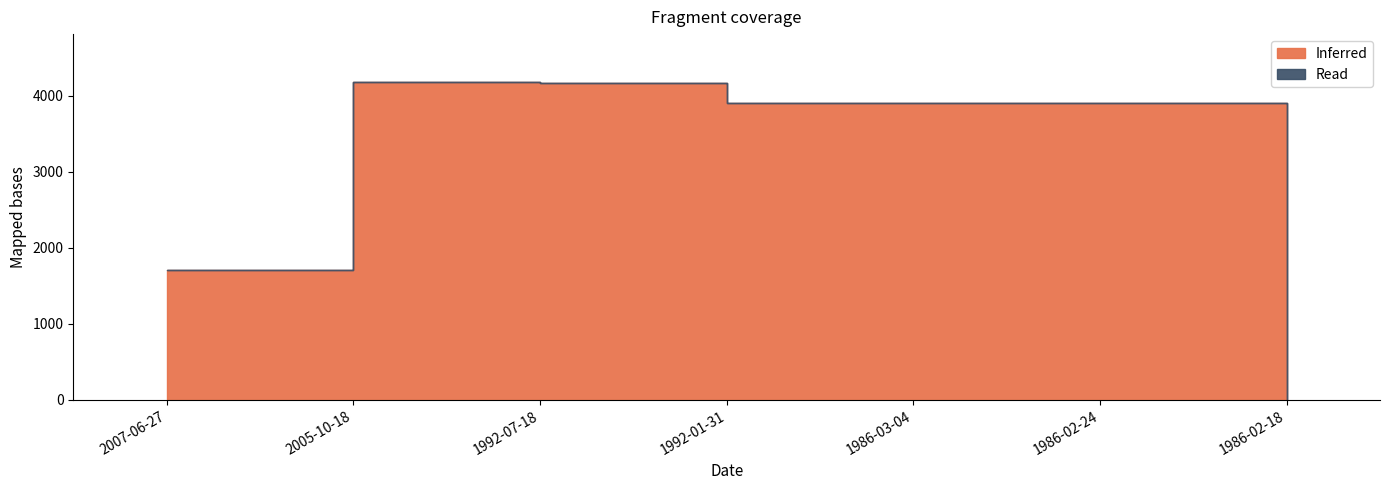

At 1992-07-18, list the series in order from smallest to largest.

Read, Inferred